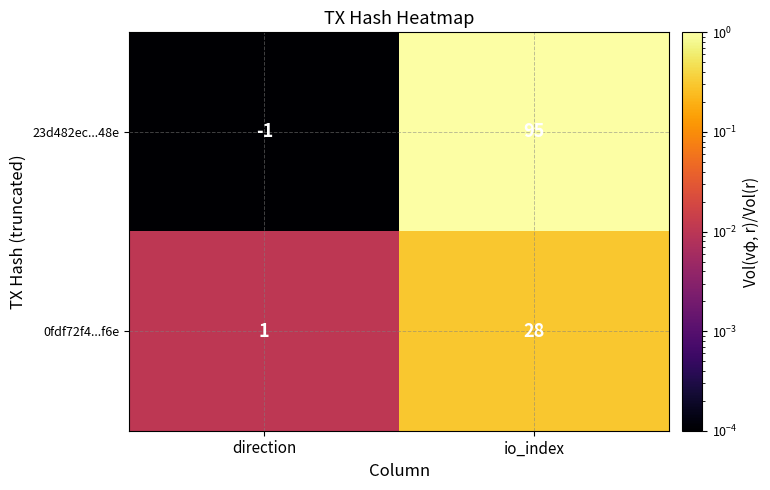

What is the difference between the 0fdf72f4...f6e values at io_index and direction?

27